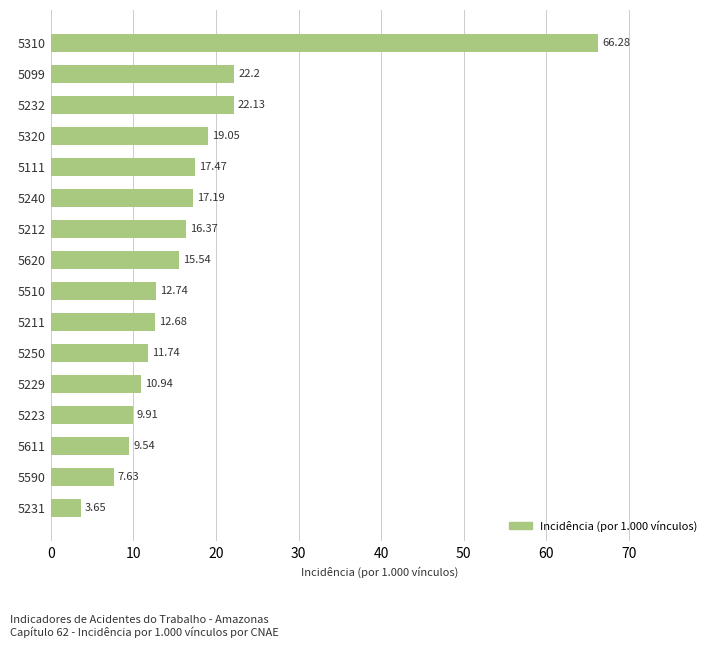

Rank the categories by value from lowest to highest.

5231, 5590, 5611, 5223, 5229, 5250, 5211, 5510, 5620, 5212, 5240, 5111, 5320, 5232, 5099, 5310